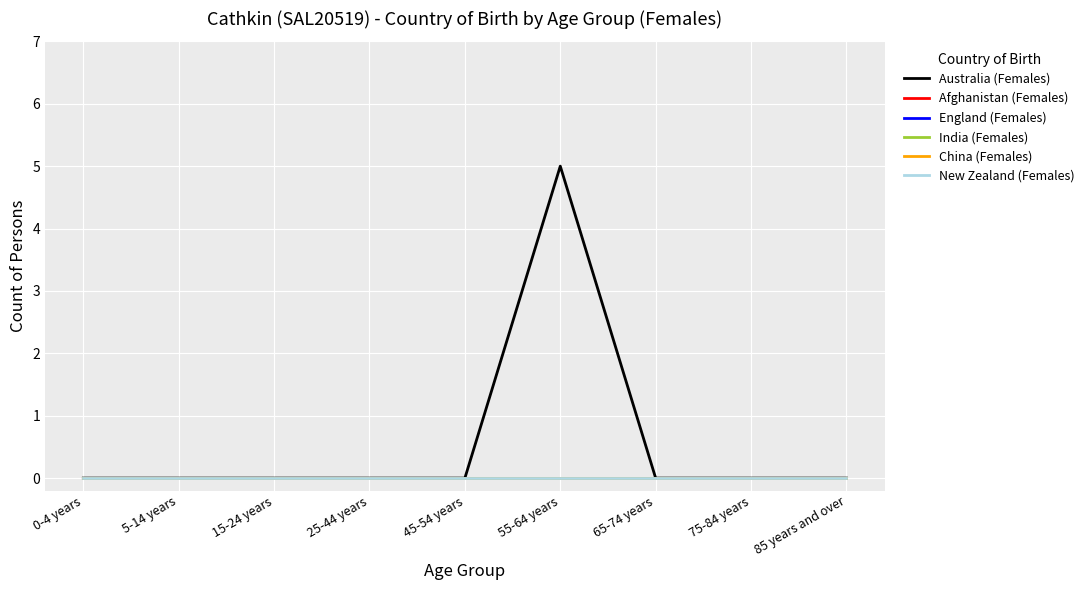

True or false: Afghanistan (Females) has more than 1 interior local peaks.

False